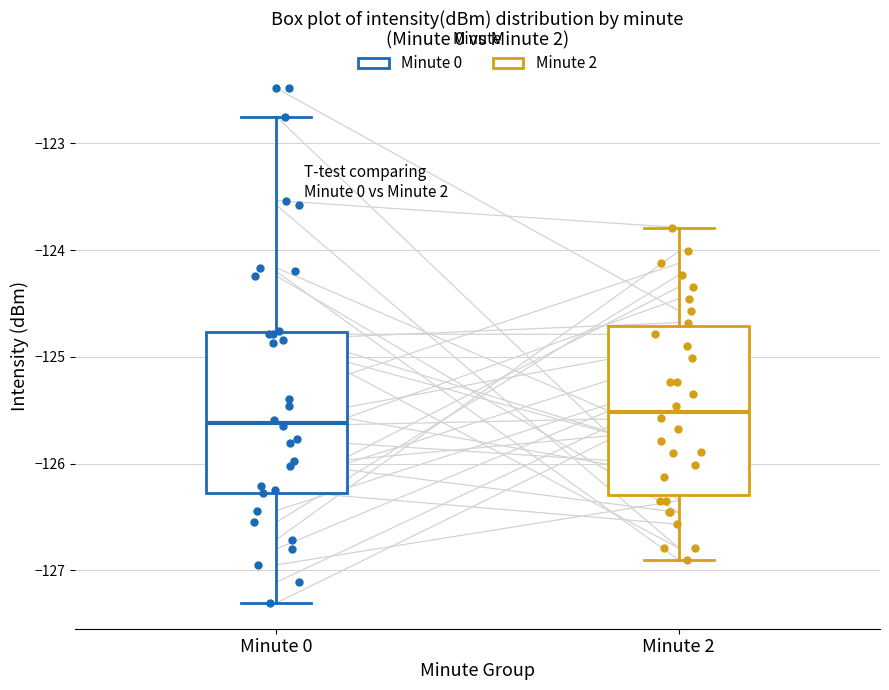

Reading left to right, transcribe this box plot: for each box, give where its median line is, the range the box spans, and where its two whiskers end, as read against the y-axis. The values are not printed on the chart, so give them approximately, as read against the axis.

Minute 0: median -125.6, box -126.3 to -124.8, whiskers -127.3 to -122.8
Minute 2: median -125.5, box -126.3 to -124.7, whiskers -126.9 to -123.8